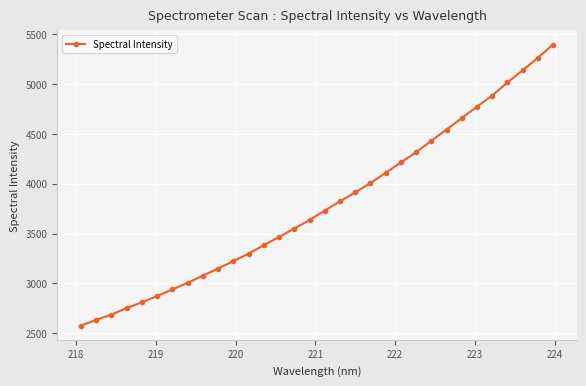

What is the value of the 20th point from the left?

4006.5